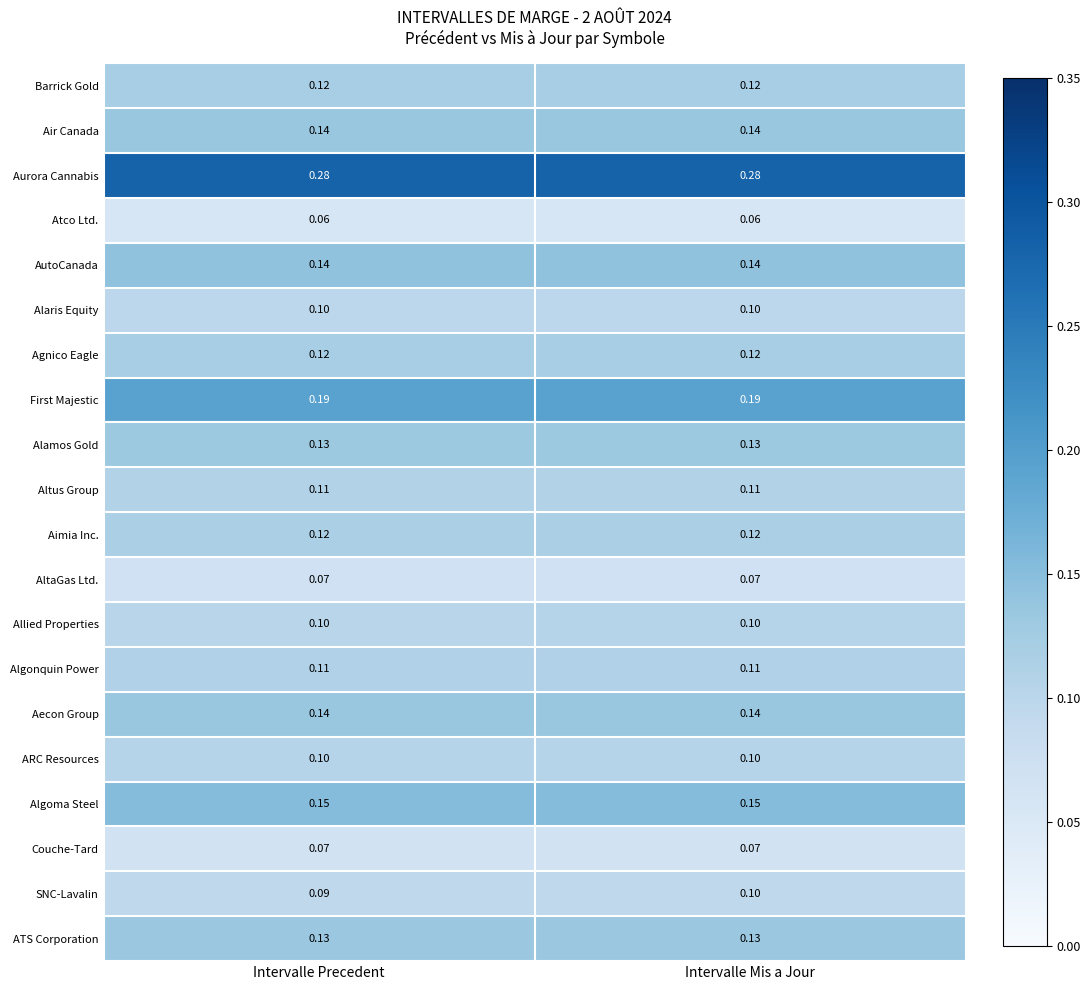

Which series has the widest spread of values?

SNC-Lavalin